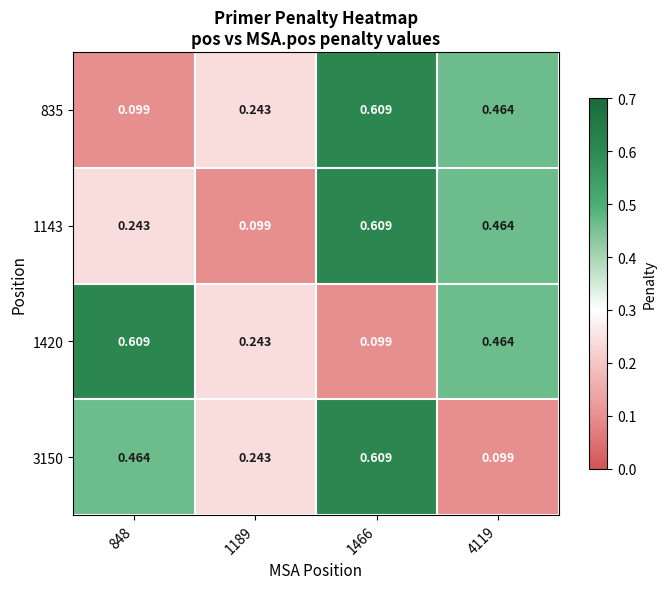

Is the value of 835 at 848 greater than the value of 3150 at 1466?

No